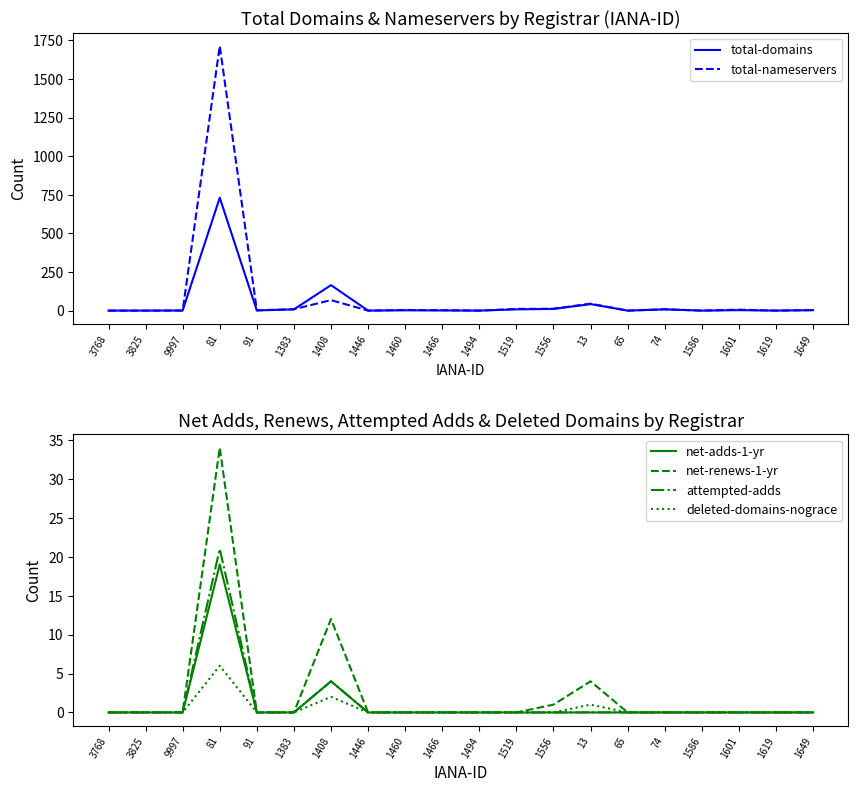

The net-adds-1-yr series shows 8 at 1383. True or false?

False